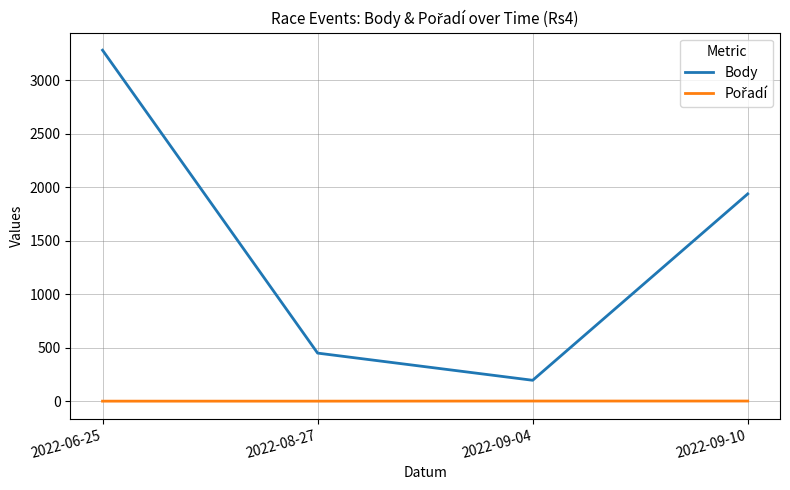

Rank the categories by Body value from lowest to highest.

2022-09-04, 2022-08-27, 2022-09-10, 2022-06-25